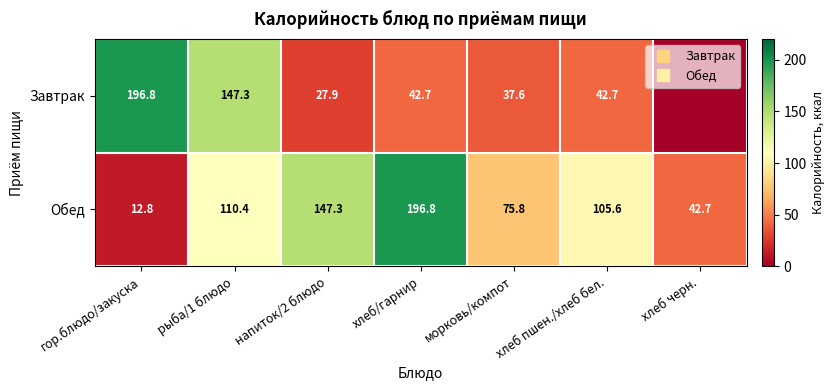

True or false: Обед has a value of 43.0 at хлеб/гарнир.

False